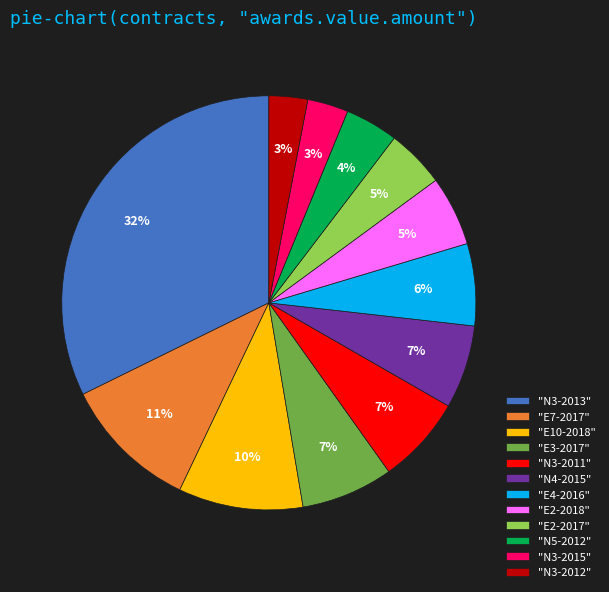

What percentage is the "E2-2017" slice, to the nearest percent?

5%